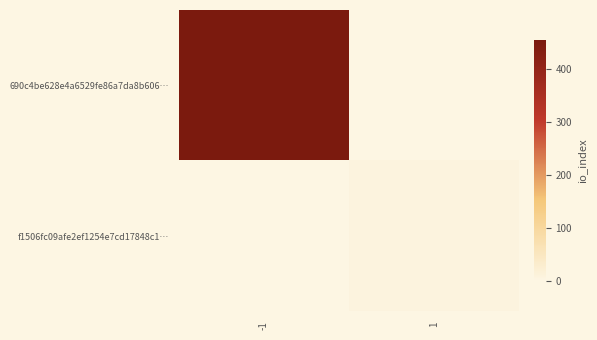

Which series has the largest total across all categories?

690c4be628e4a6529fe86a7da8b606…